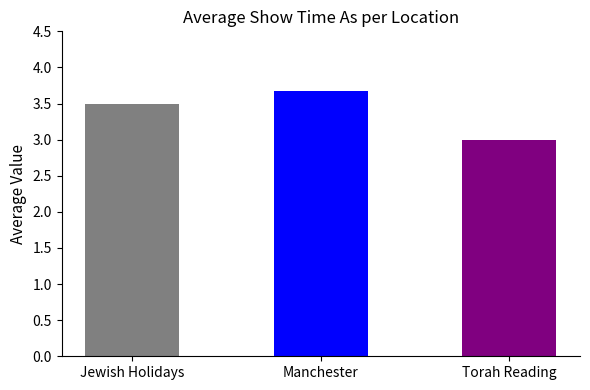

How many distinct data groups are displayed?

1